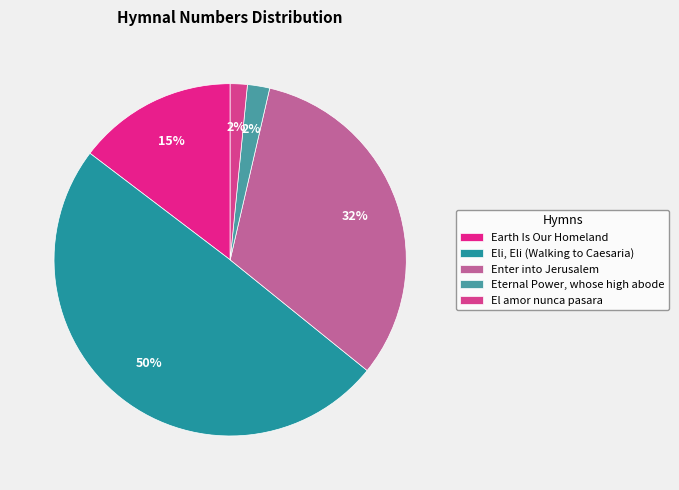

How much of the chart is everything except El amor nunca pasara?

98.4%